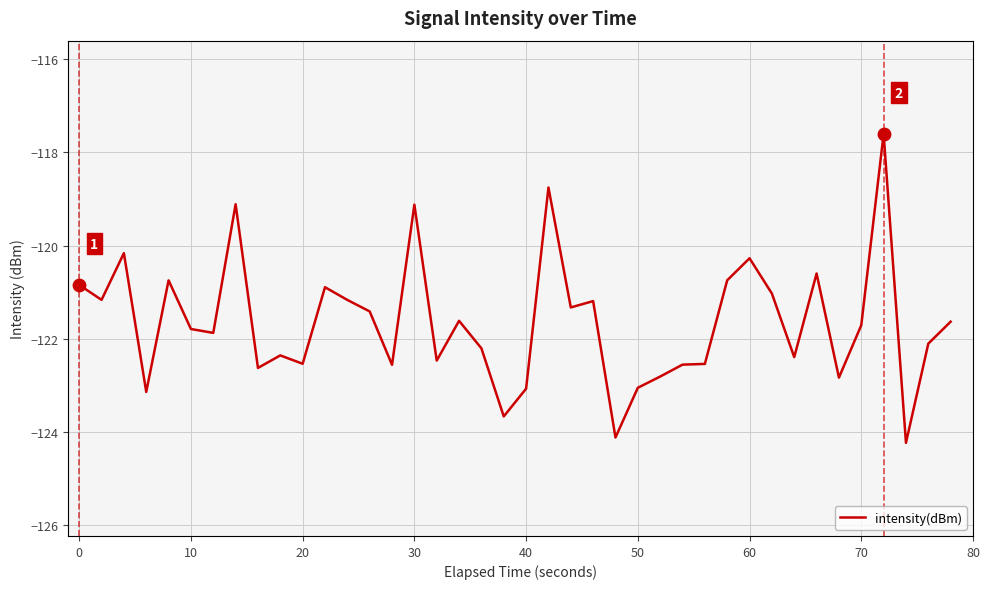

What is the difference between the maximum and minimum values?

6.6